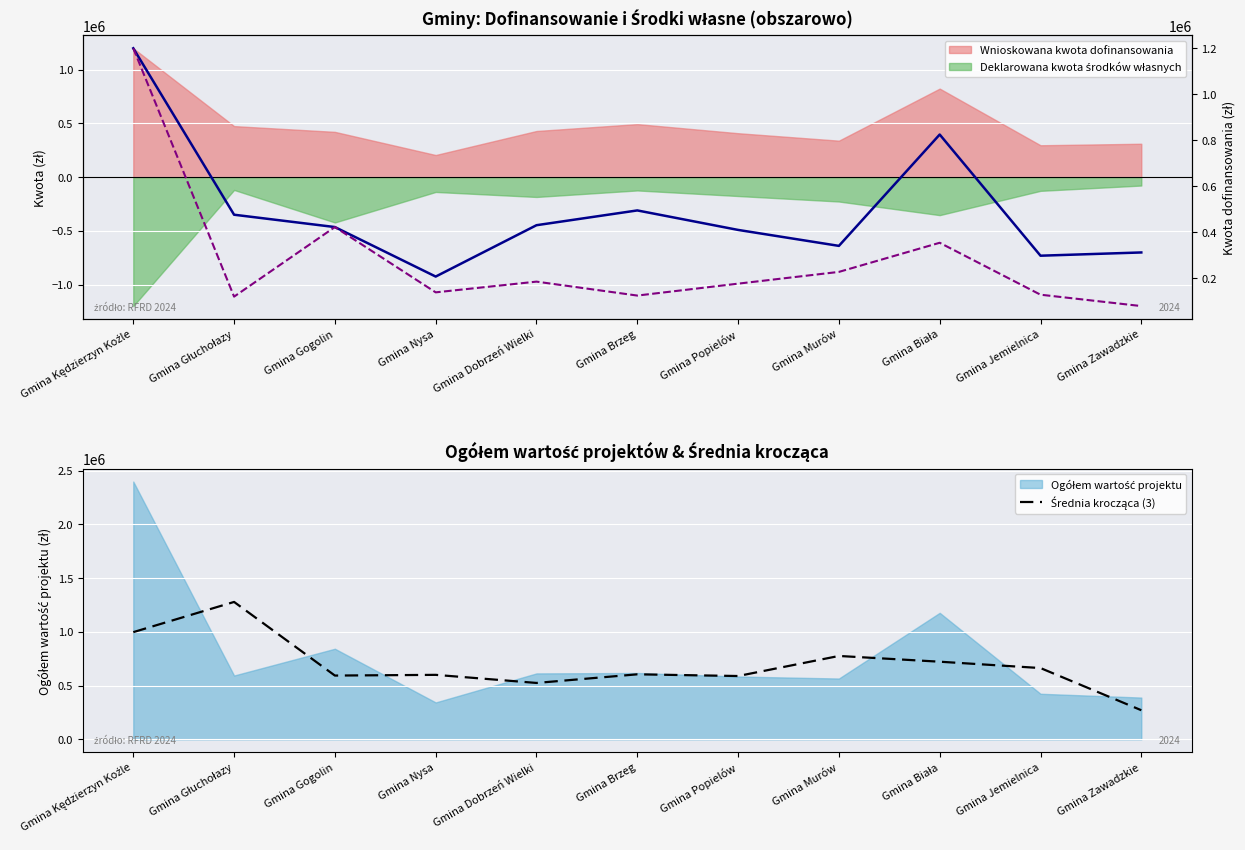

Reading right to left, what are all the values shown in this chart?

Średnia krocząca (3): Gmina Zawadzkie=270960.1	Gmina Jemielnica=663362.2	Gmina Biała=722457.0	Gmina Murów=775874.1	Gmina Popielów=589239.5	Gmina Brzeg=605100.3	Gmina Dobrzeń Wielki=524832.0	Gmina Nysa=600074.9	Gmina Gogolin=593510.4	Gmina Głuchołazy=1278494.5	Gmina Kędzierzyn Koźle=997484.1
Wnioskowana kwota dofinansowania (line): Gmina Zawadzkie=311015.8	Gmina Jemielnica=296877.4	Gmina Biała=824044.3	Gmina Murów=339632.5	Gmina Popielów=409053.3	Gmina Brzeg=493842.0	Gmina Dobrzeń Wielki=429545.6	Gmina Nysa=206134.1	Gmina Gogolin=421515.7	Gmina Głuchołazy=475154.4	Gmina Kędzierzyn Koźle=1199254.6
Deklarowana kwota środków własnych (line): Gmina Zawadzkie=77753.9	Gmina Jemielnica=127233.2	Gmina Biała=353161.8	Gmina Murów=226421.7	Gmina Popielów=175308.6	Gmina Brzeg=123460.5	Gmina Dobrzeń Wielki=184091.0	Gmina Nysa=137422.8	Gmina Gogolin=421515.7	Gmina Głuchołazy=118788.6	Gmina Kędzierzyn Koźle=1199254.6